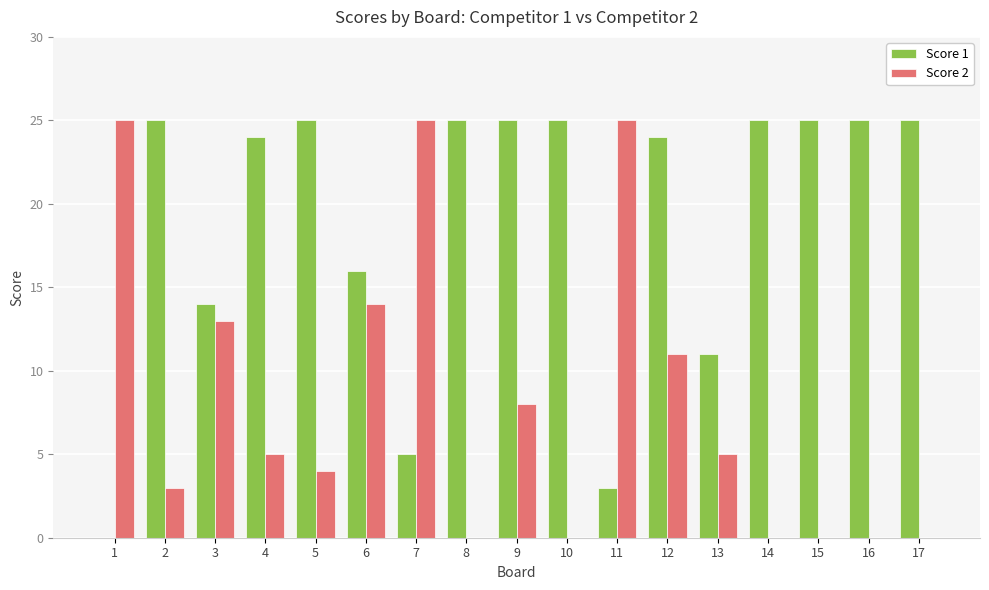

At which category is the sum across all series the highest?

12